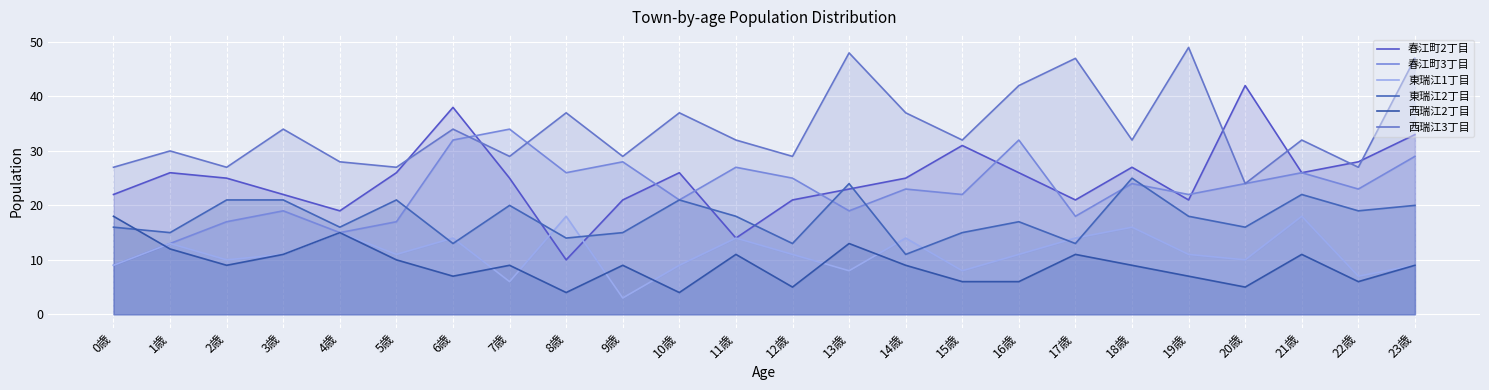

Reading left to right, extract all data points from this chart.

春江町2丁目: 22	26	25	22	19	26	38	25	10	21	26	14	21	23	25	31	26	21	27	21	42	26	28	33
春江町3丁目: 9	13	17	19	15	17	32	34	26	28	21	27	25	19	23	22	32	18	24	22	24	26	23	29
東瑞江1丁目: 9	13	10	11	15	11	14	6	18	3	9	14	11	8	14	8	11	14	16	11	10	18	7	9
東瑞江2丁目: 16	15	21	21	16	21	13	20	14	15	21	18	13	24	11	15	17	13	25	18	16	22	19	20
西瑞江2丁目: 18	12	9	11	15	10	7	9	4	9	4	11	5	13	9	6	6	11	9	7	5	11	6	9
西瑞江3丁目: 27	30	27	34	28	27	34	29	37	29	37	32	29	48	37	32	42	47	32	49	24	32	27	47